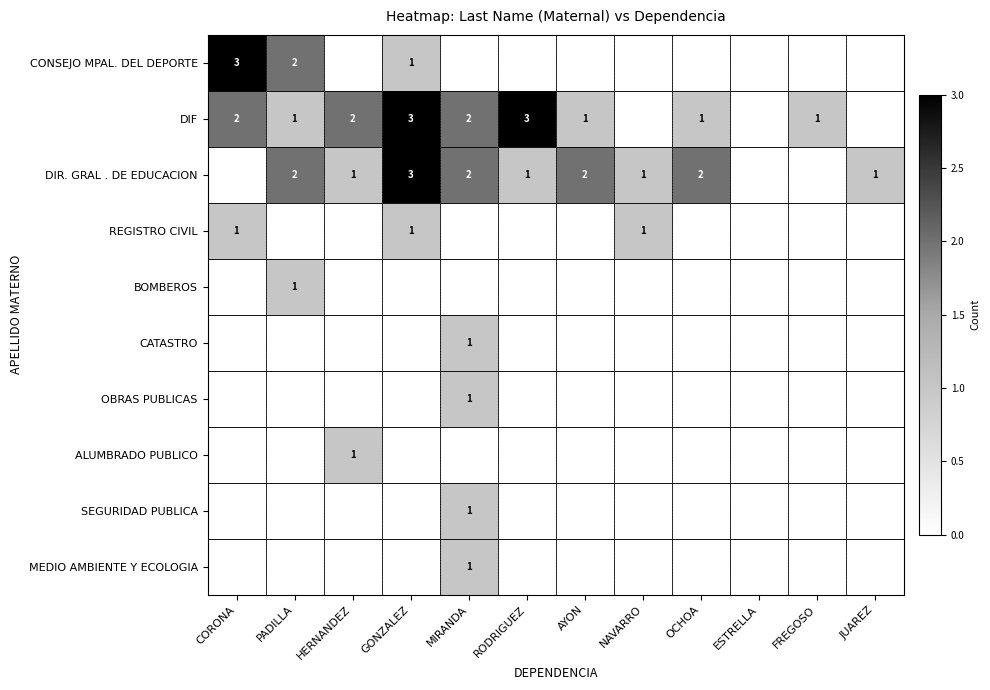

Is it true that DIF equals 2 at AYON?

False